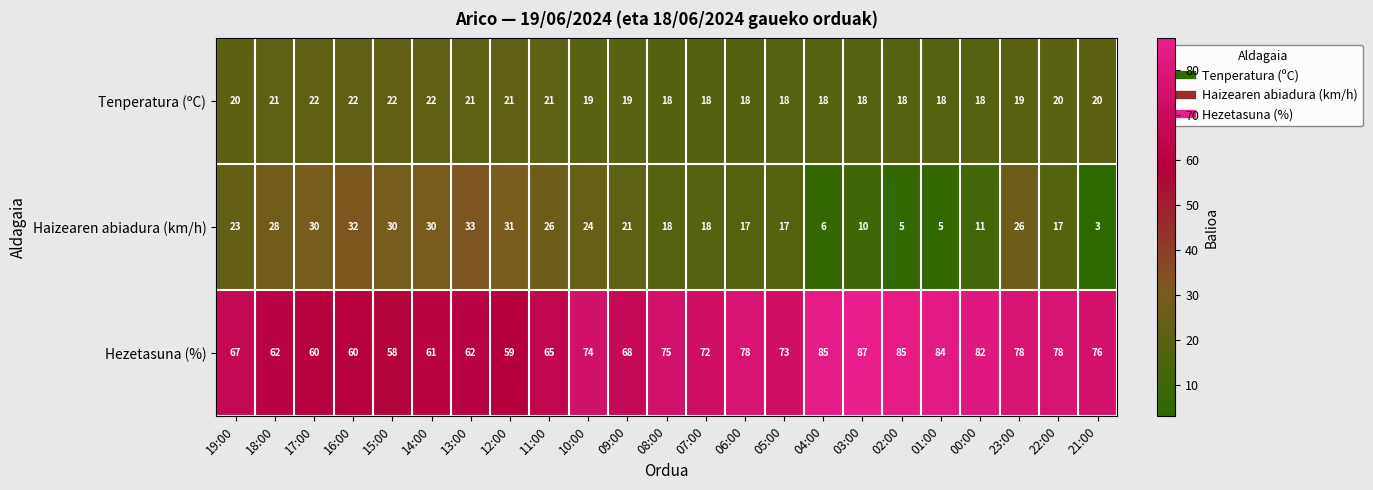

What is the minimum value shown in the chart?

3